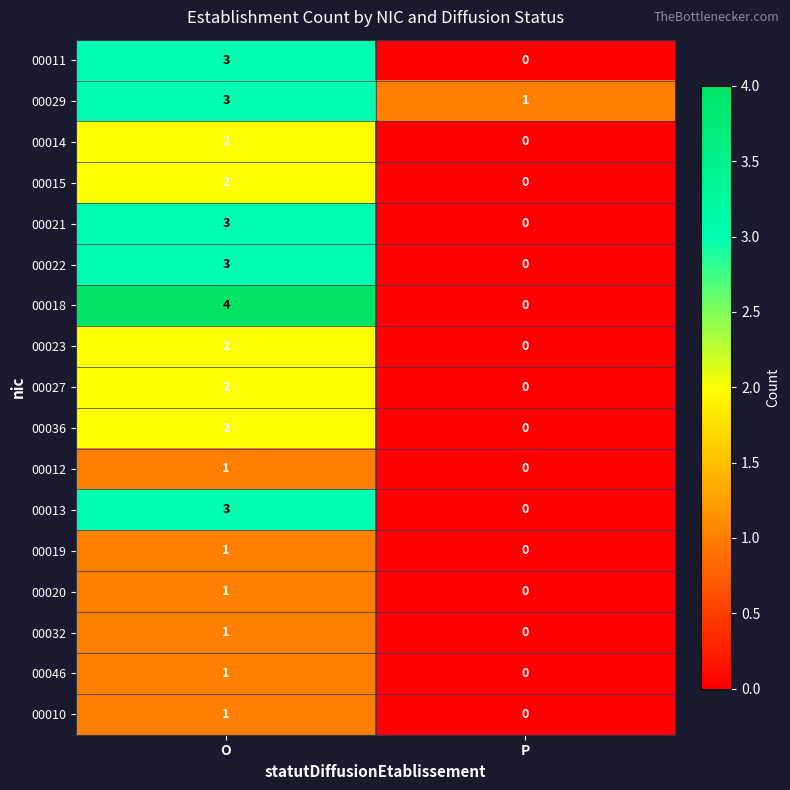

Which series changed the most between O and P?

00018